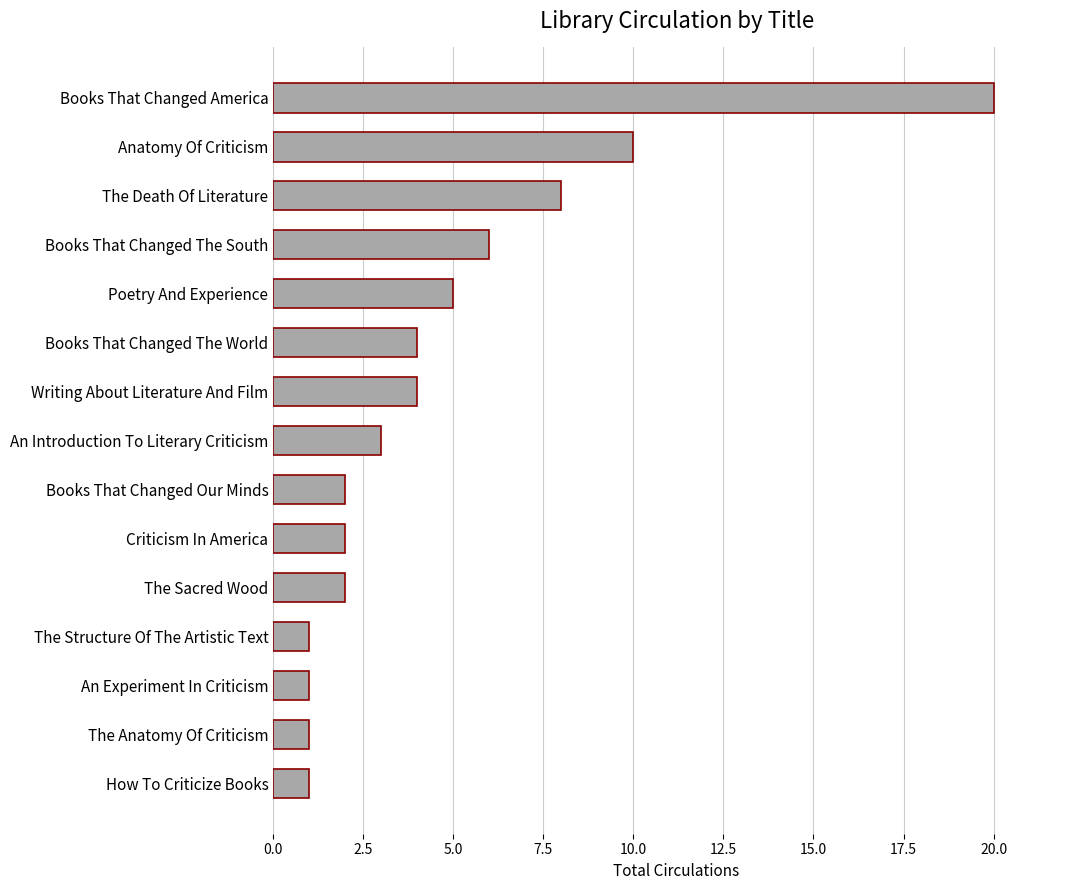

The value at The Sacred Wood is 1. True or false?

False